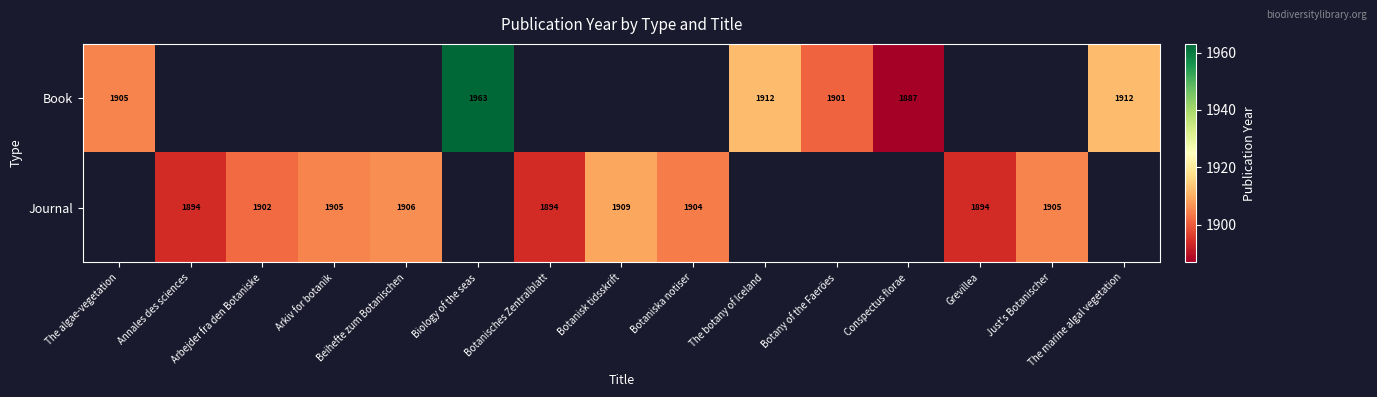

What is the greatest value displayed?

1963.0